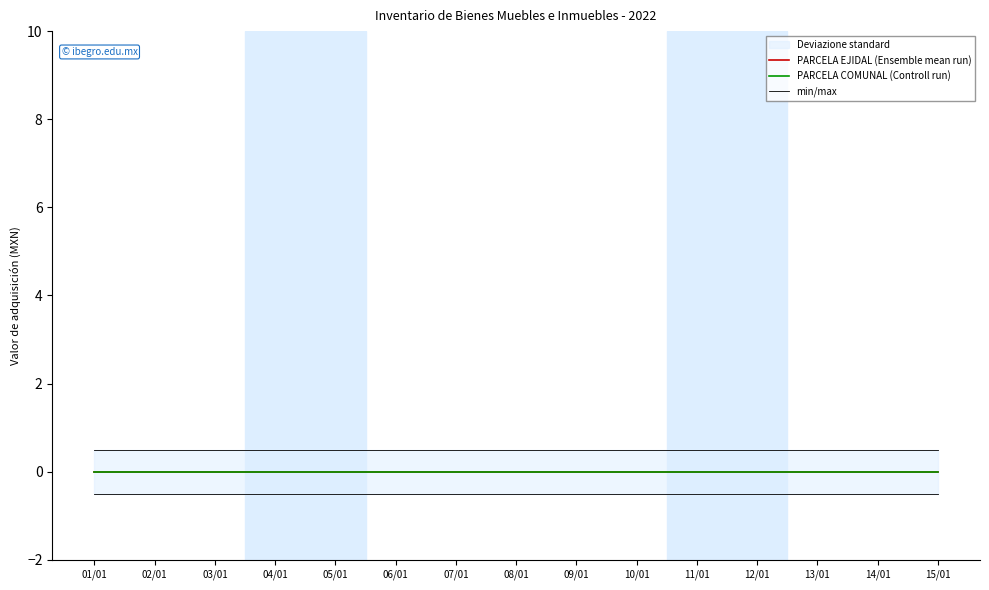

At which label is min/max closest to 0?

01/01